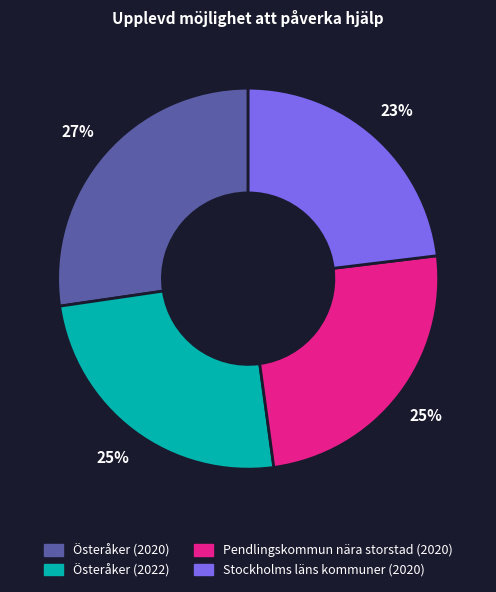

To the nearest percent, what is the difference between the largest and smallest slice percentages?

4%